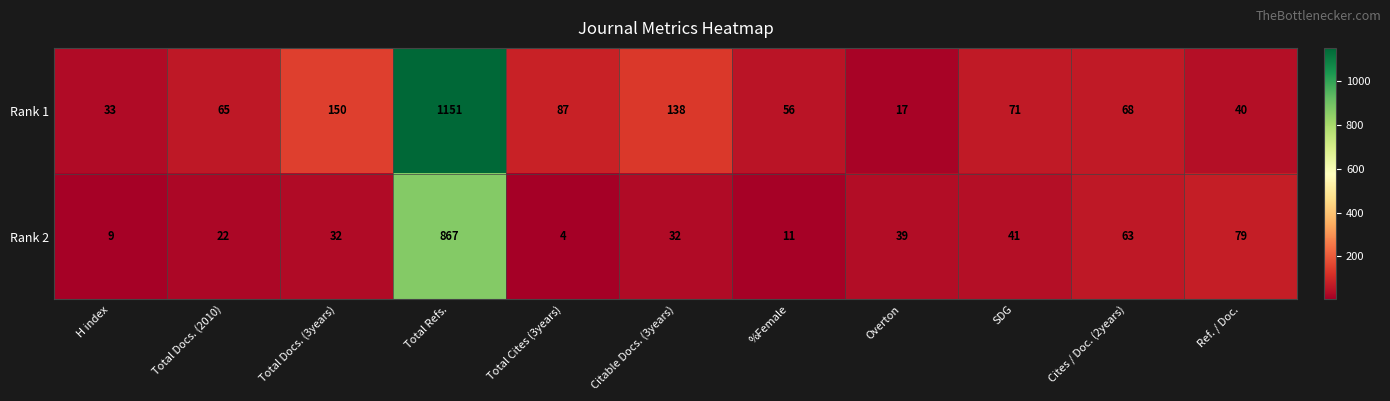

At which label is Rank 1 closest to 584?

Total Docs. (3years)